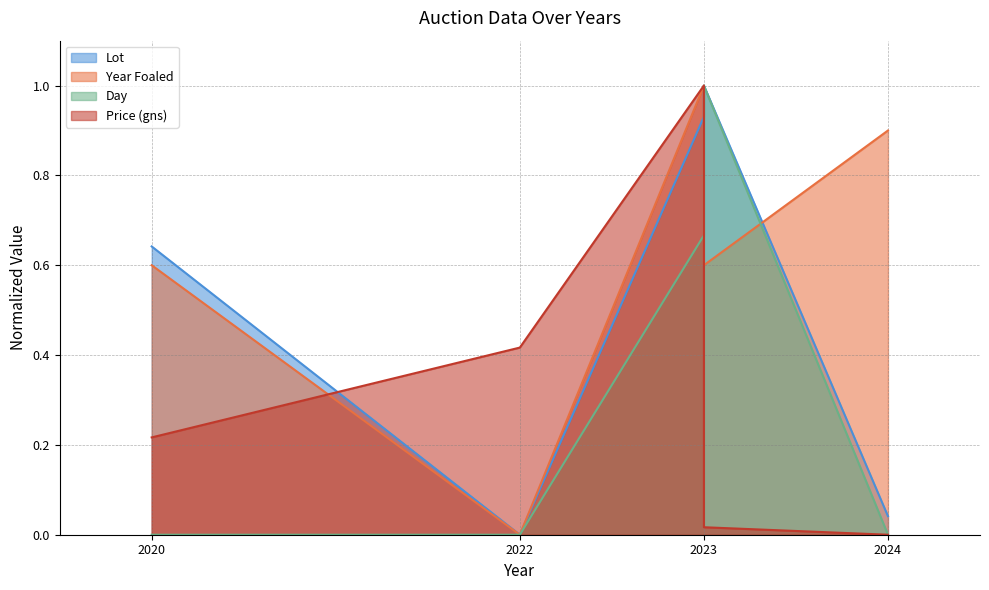

Which series has the widest spread of values?

Lot